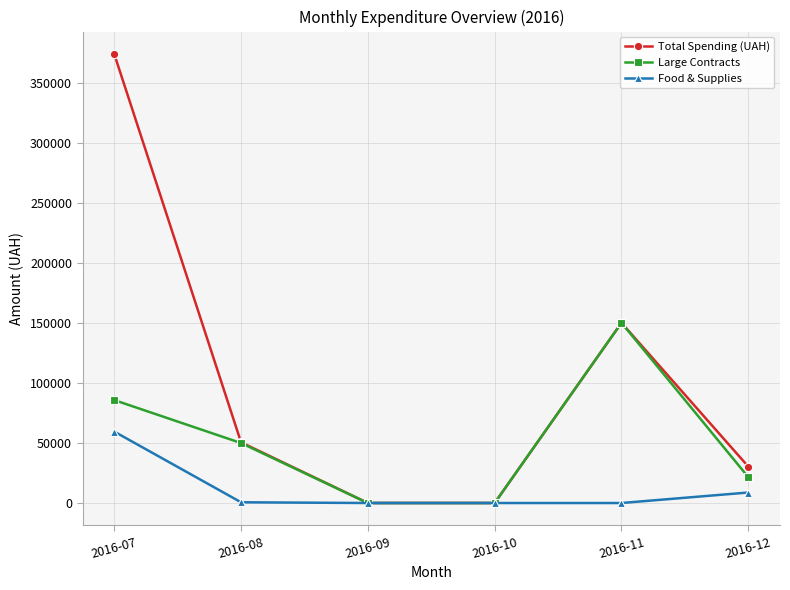

At which label does Food & Supplies reach its peak?

2016-07